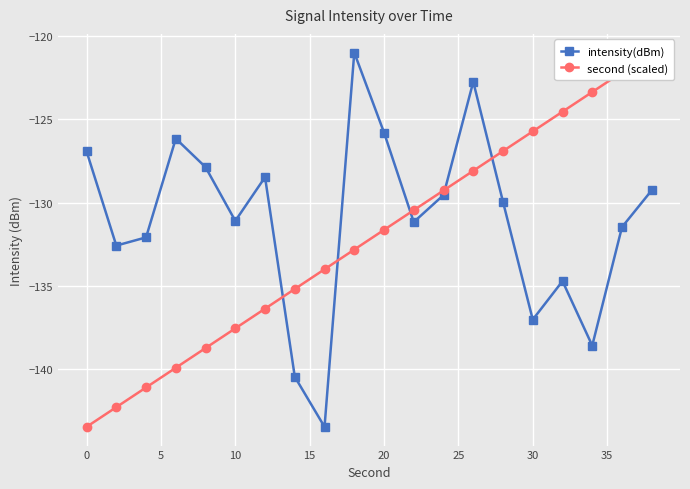

In intensity(dBm), how many points are lower than both neighbors (excluding endpoints)?

6